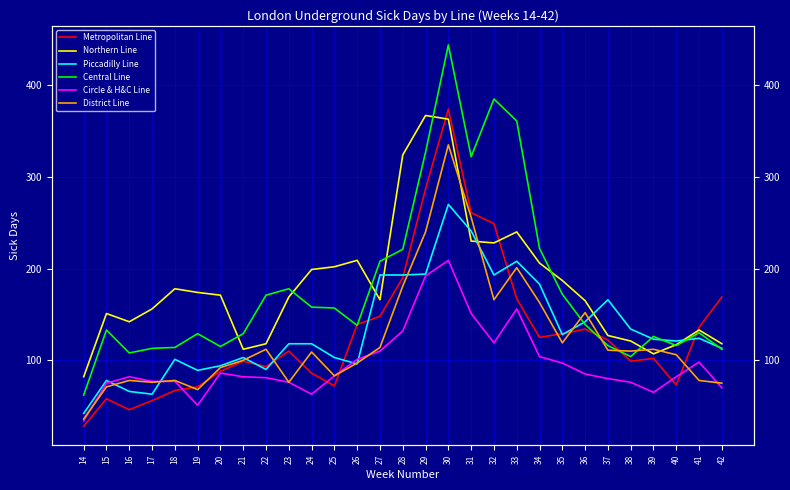

At how many categories does at least one series exceed 178?

12